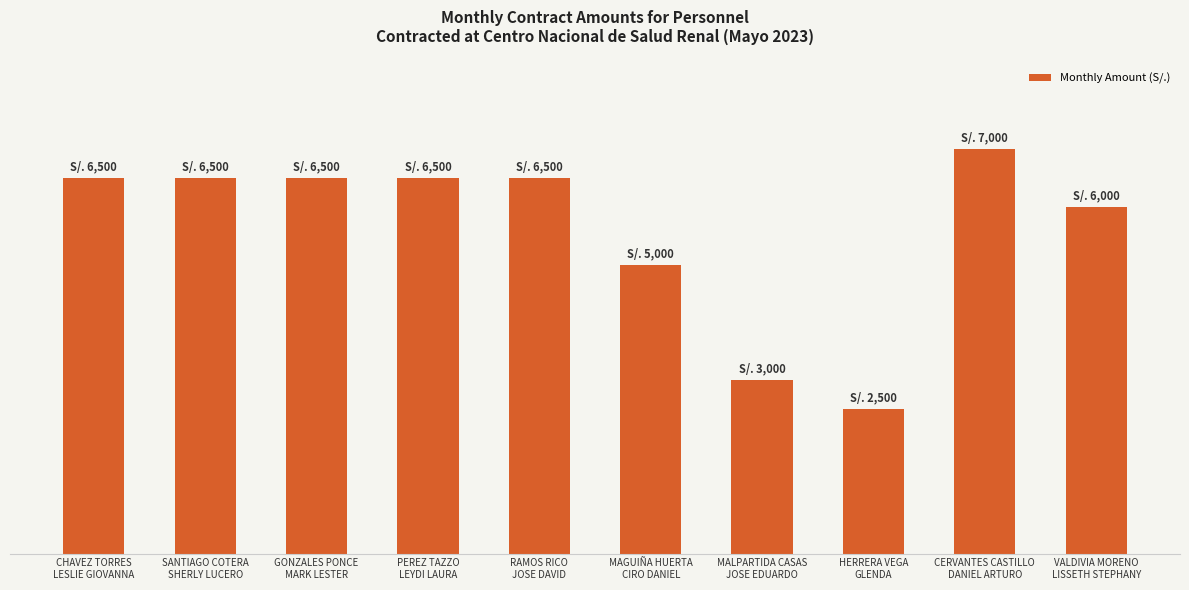

Reading left to right, extract all data points from this chart.

6500	6500	6500	6500	6500	5000	3000	2500	7000	6000